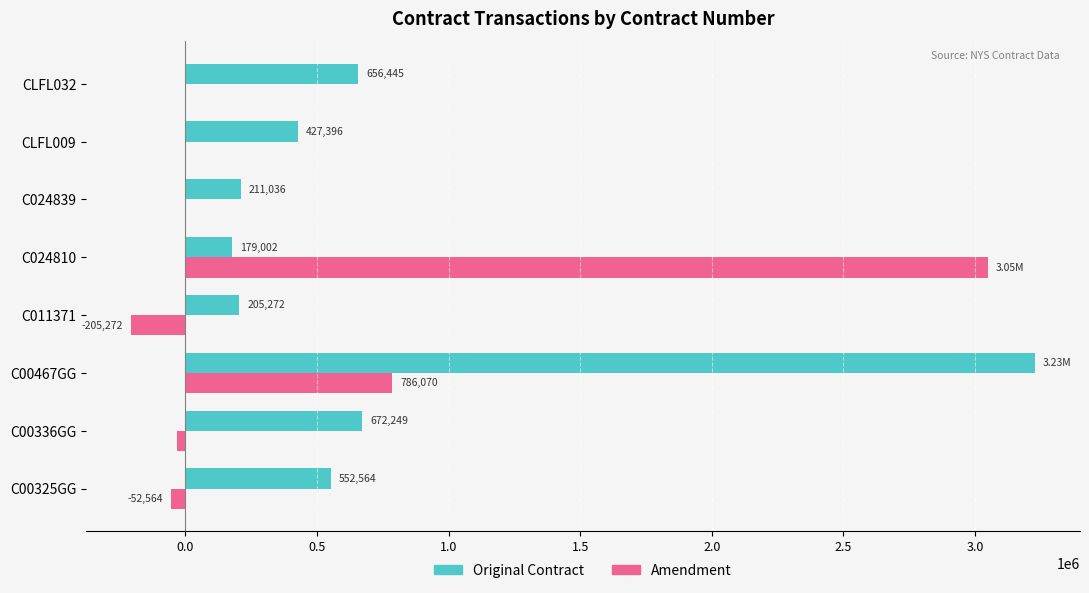

What is the maximum value shown in the chart?

3227270